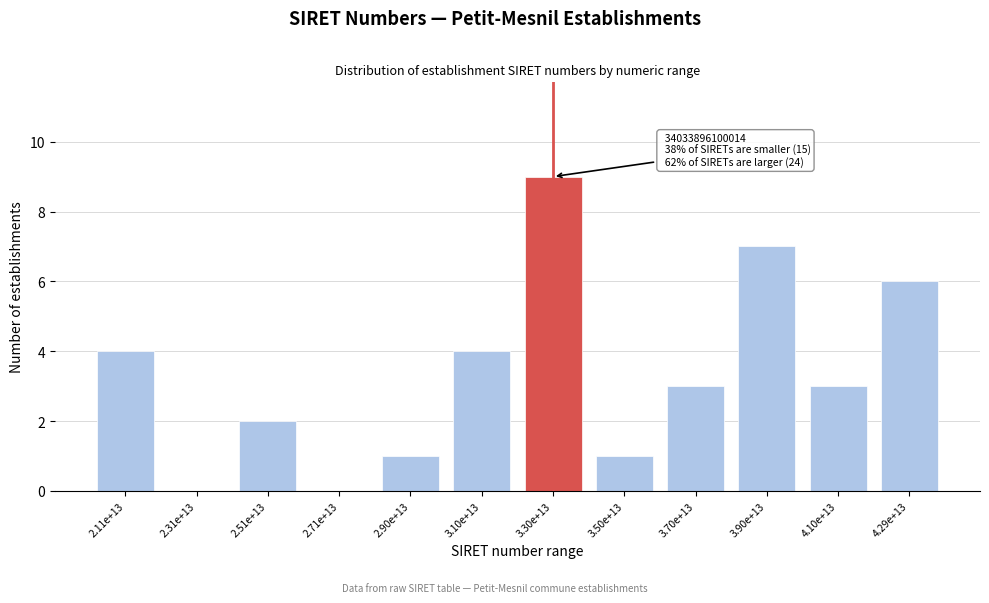

Reading left to right, list all the values displayed in this chart.

2.11e+13=4	2.31e+13=0	2.51e+13=2	2.71e+13=0	2.90e+13=1	3.10e+13=4	3.30e+13=9	3.50e+13=1	3.70e+13=3	3.90e+13=7	4.10e+13=3	4.29e+13=6